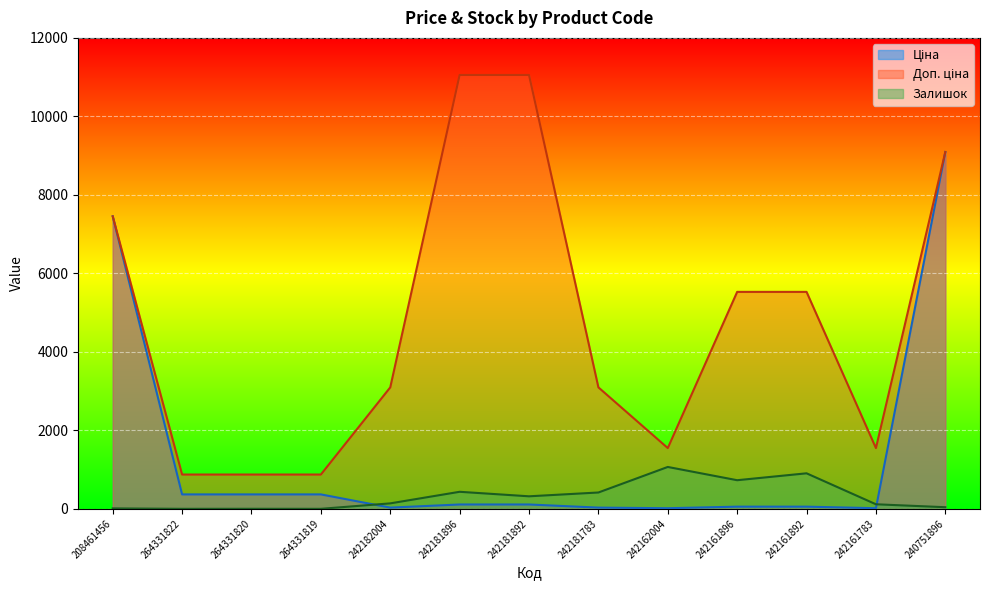

True or false: Доп. ціна and Залишок cross at least once.

False